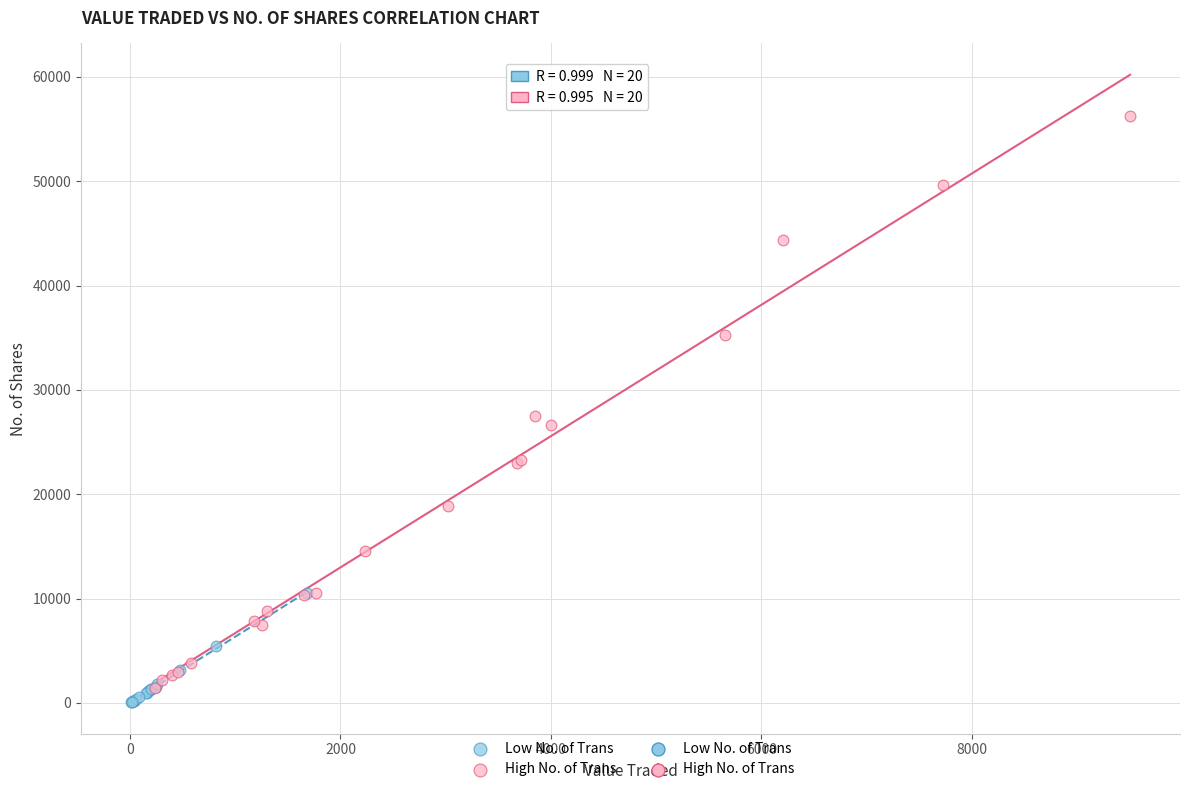

Which series has the widest spread of Y values?

High No. of Trans